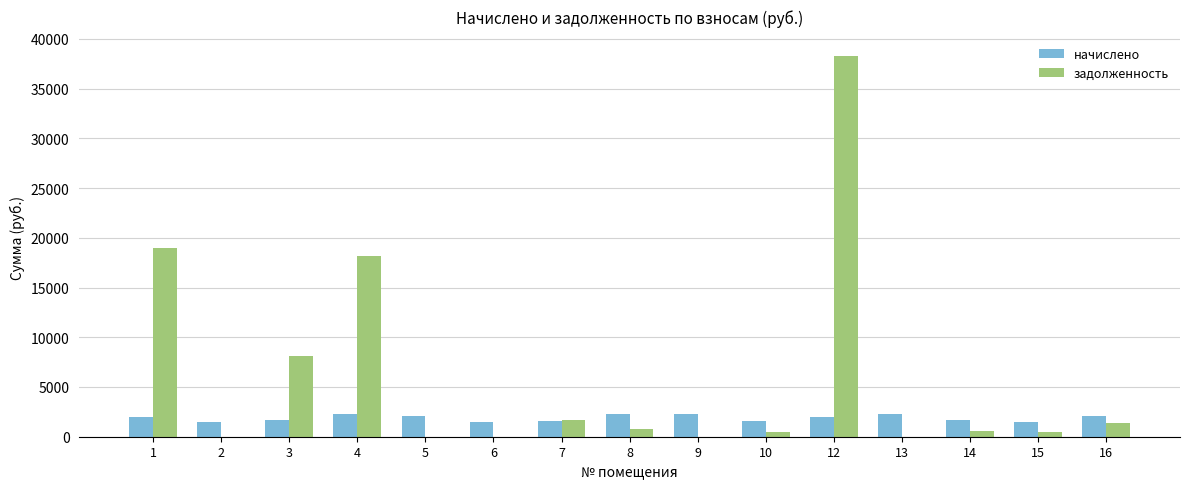

Which series has the largest total across all categories?

задолженность